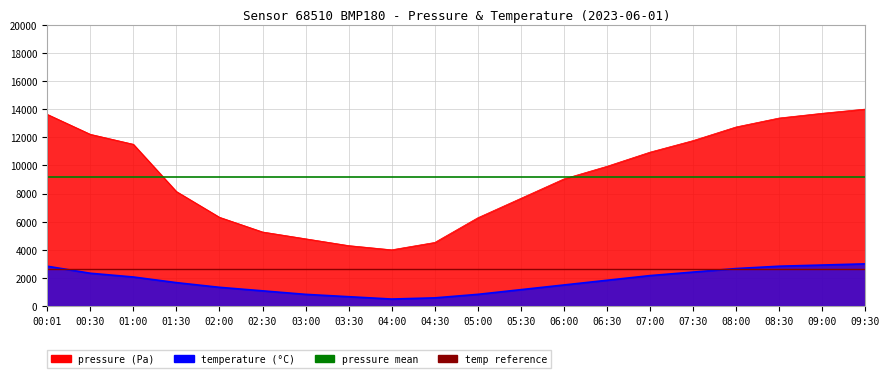

True or false: temp_ref has a value of 2642.5 at 00:01.

True